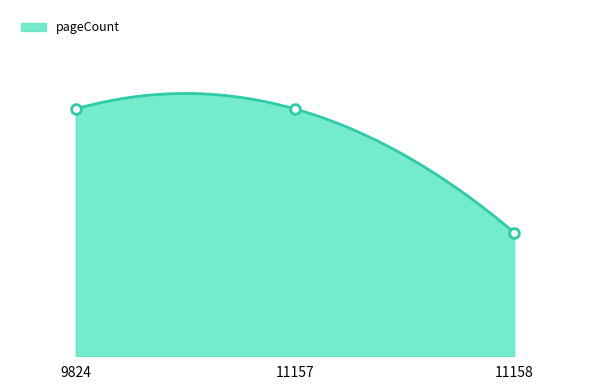

What is the minimum value shown in the chart?

160